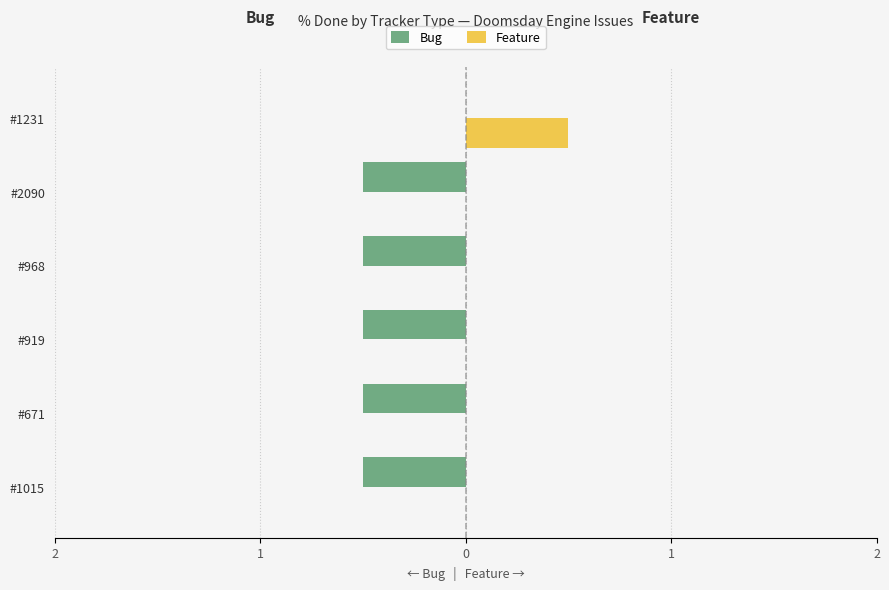

What are all the series names shown in the legend?

Bug, Feature